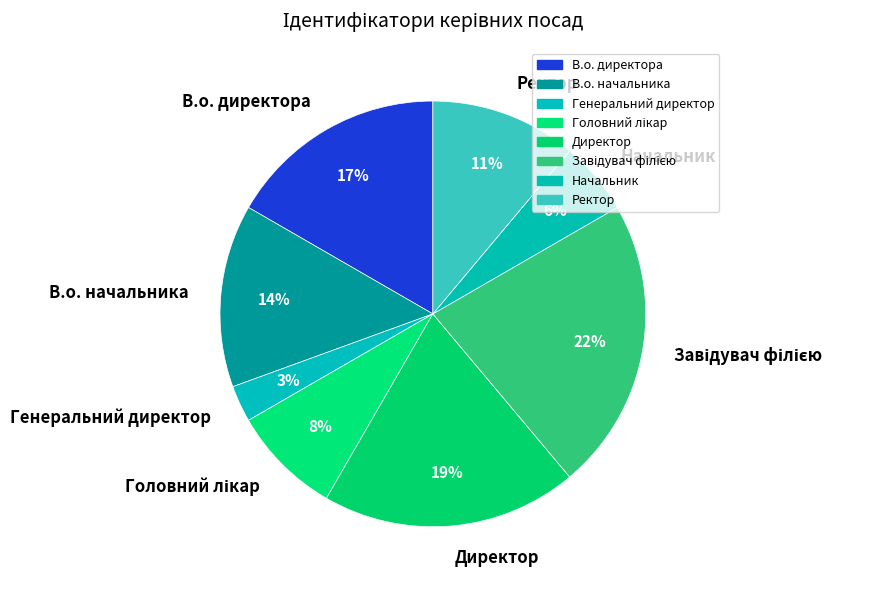

Does Директор represent more than half of the total?

No